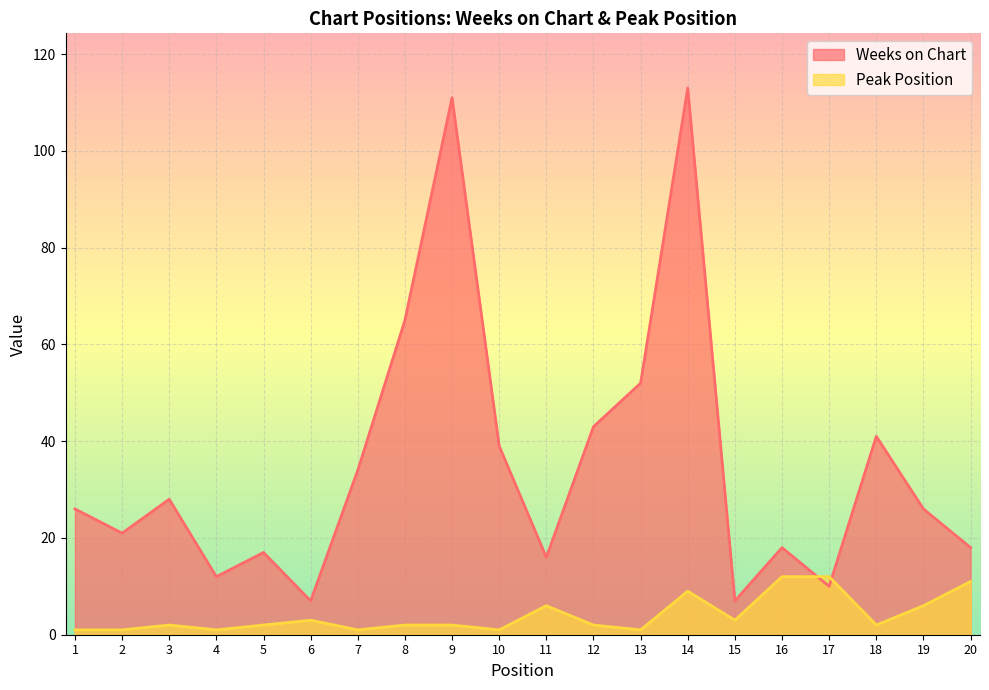

List the series in order of their overall mean, highest first.

Weeks on Chart, Peak Position